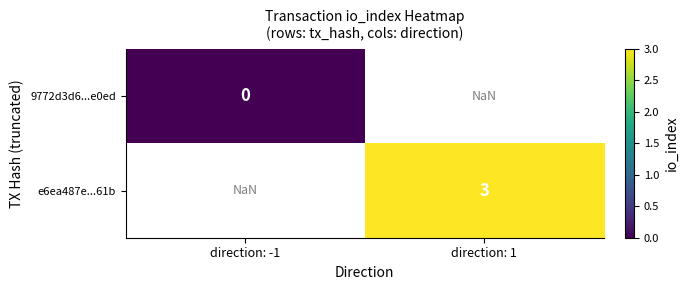

Is it true that e6ea487e...61b equals 3.0 at direction: 1?

True